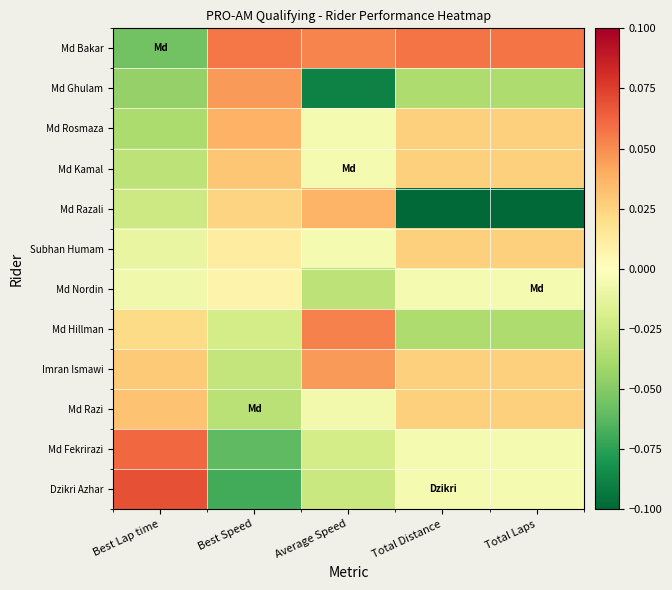

At which category is the sum across all series the highest?

Best Lap time